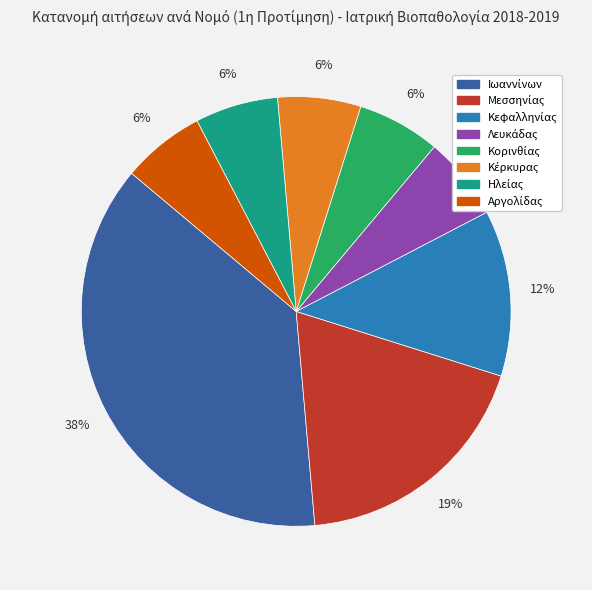

To the nearest percent, what is the average slice percentage?

12%